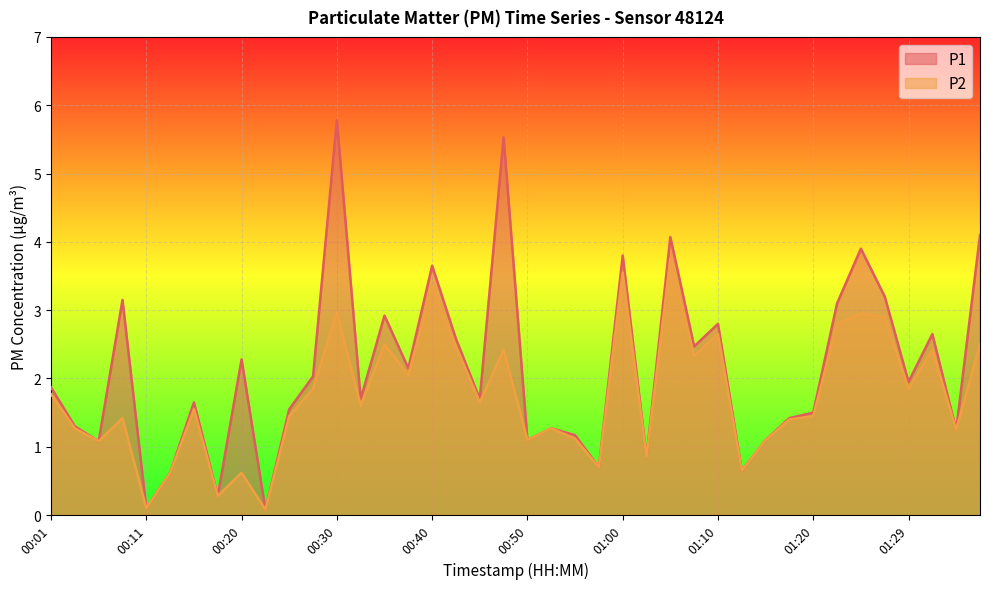

True or false: P1 and P2 intersect in this chart.

False